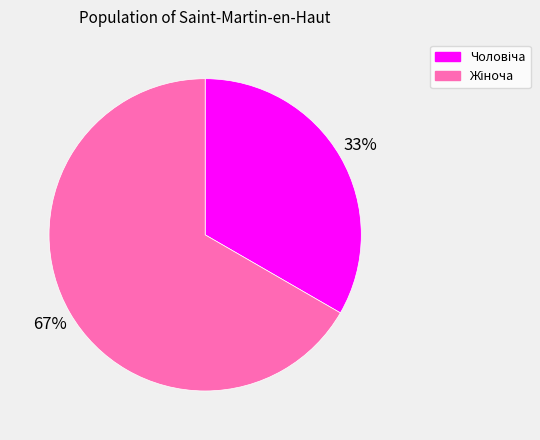

Is there any slice that represents more than half of the pie?

Yes